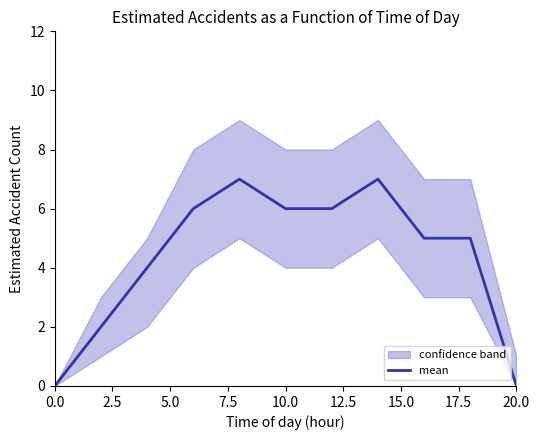

Does the chart have visible grid lines?

No